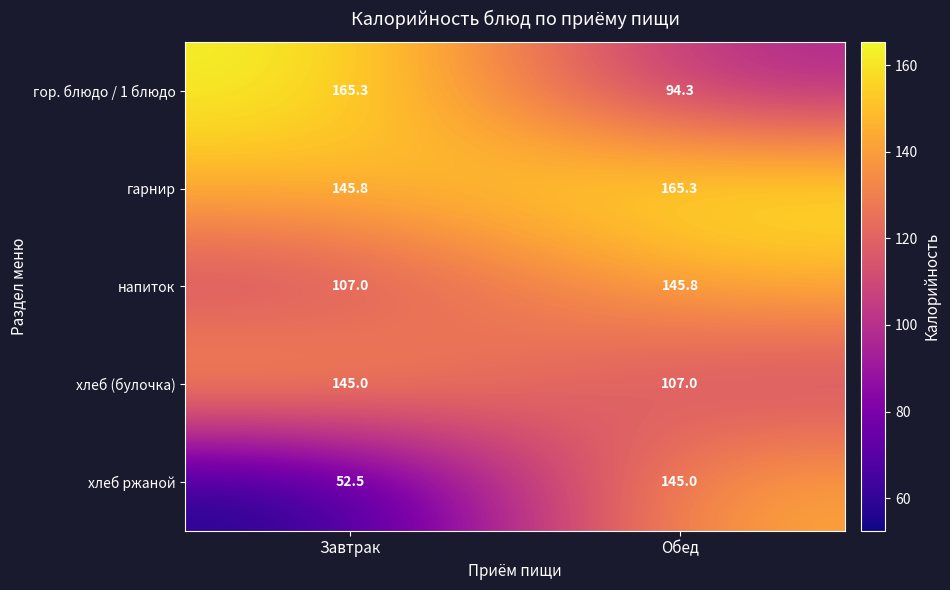

Which series has the largest total across all categories?

гарнир